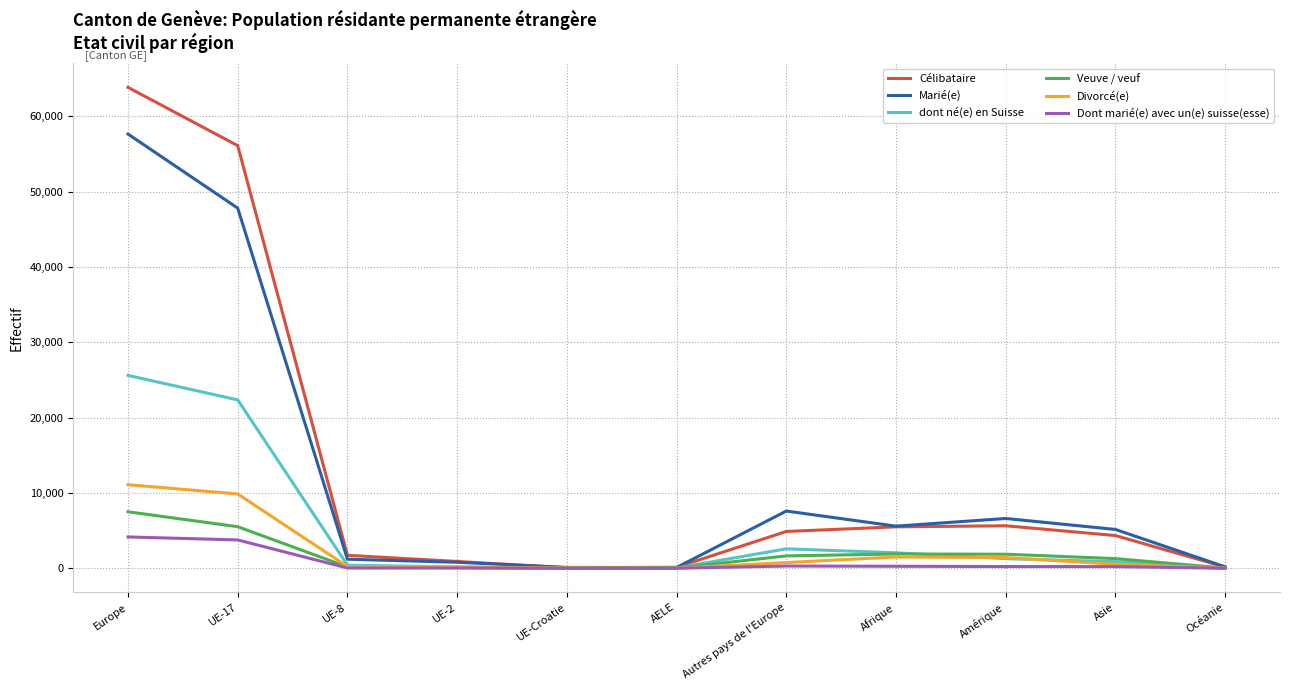

What is the difference between the maximum and minimum values in the Célibataire series?

63786